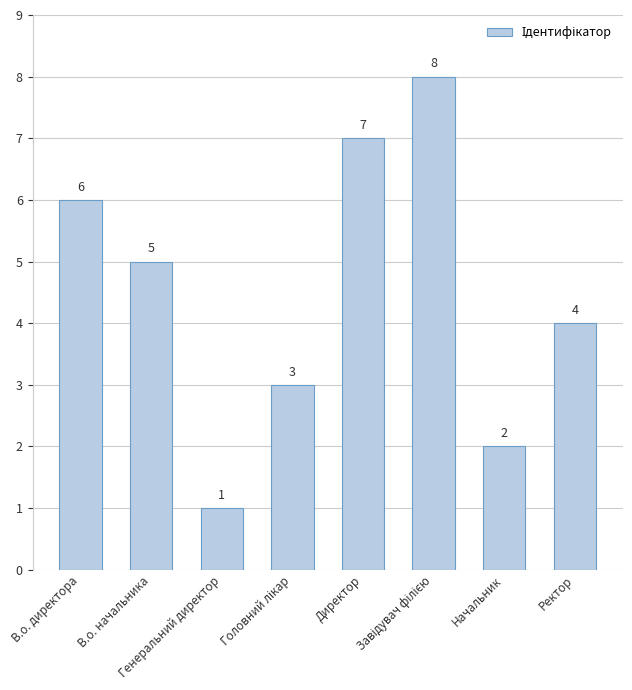

What is the change in value from Директор to Начальник?

-5